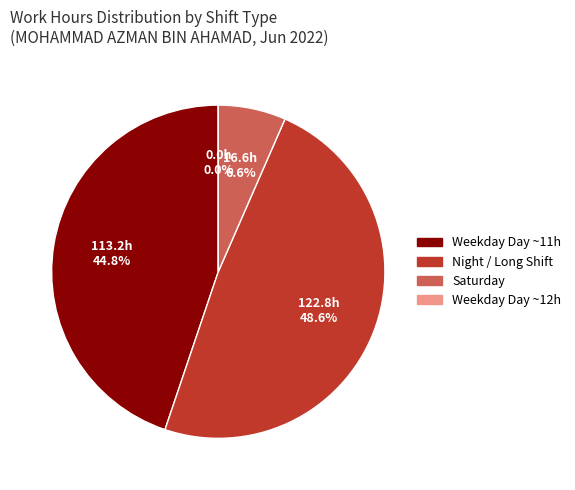

Is Fri 3 the majority of the pie?

No